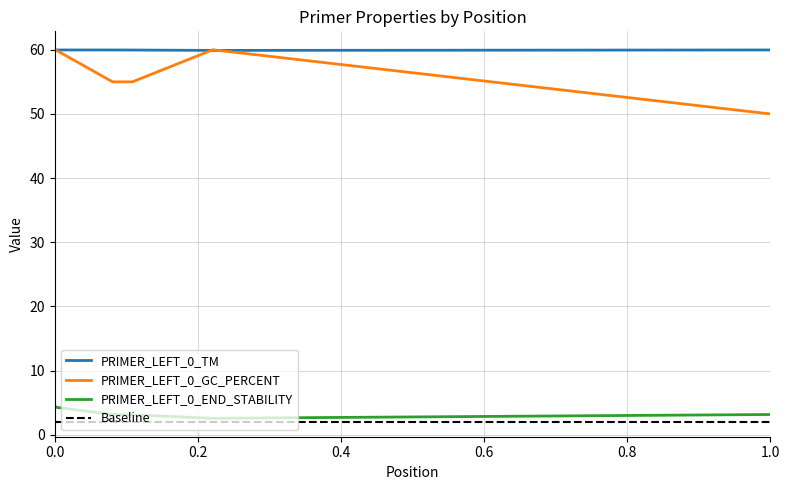

At how many categories does at least one series exceed 49?

6